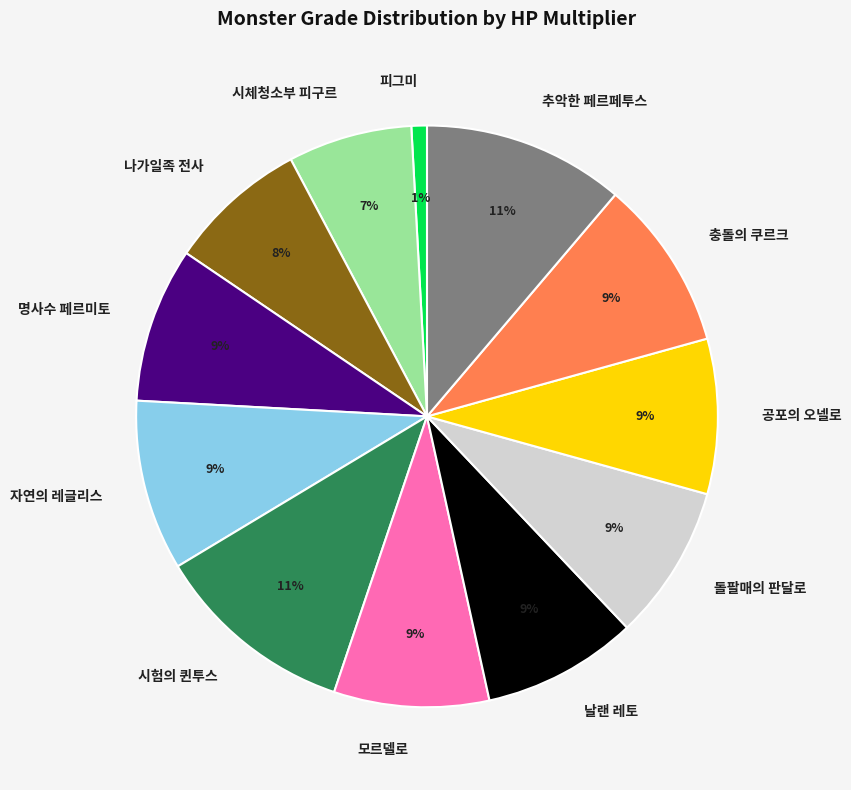

Is 날랜 레토 the majority of the pie?

No